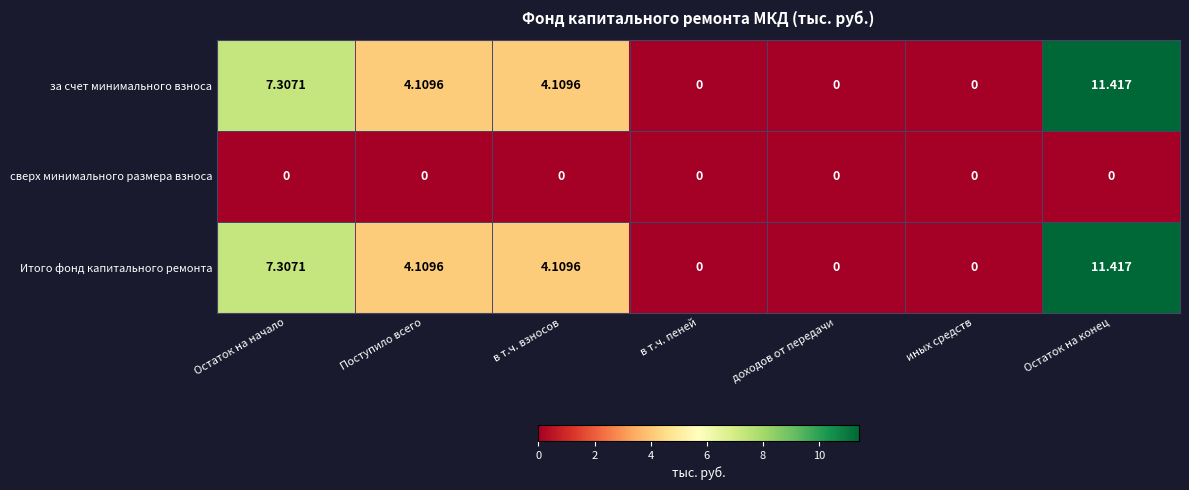

Is the value of сверх минимального размера взноса at Остаток на конец greater than the value of за счет минимального взноса at Поступило всего?

No